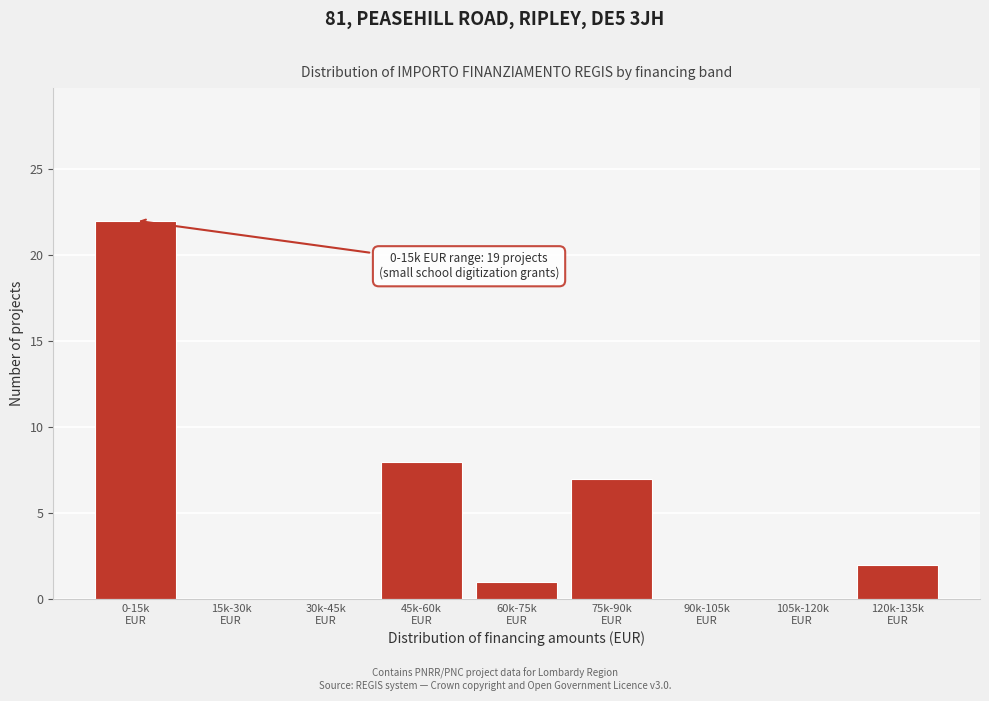

What is the greatest value displayed?

22